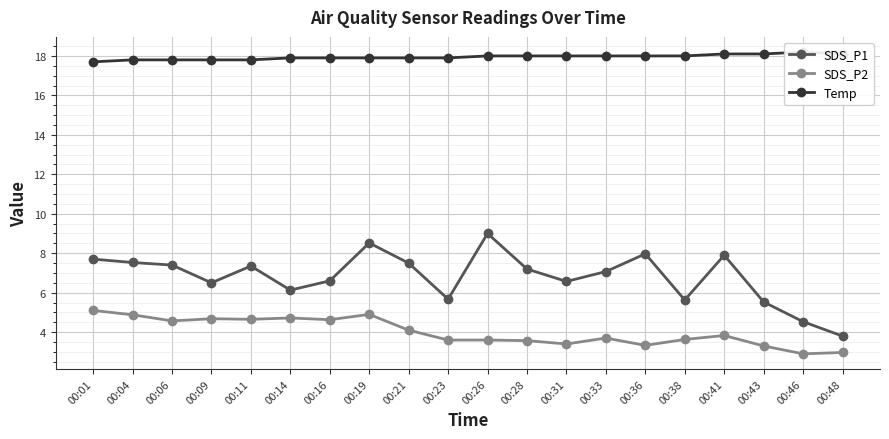

What is the difference between the SDS_P2 values at 00:33 and 00:26?

0.1